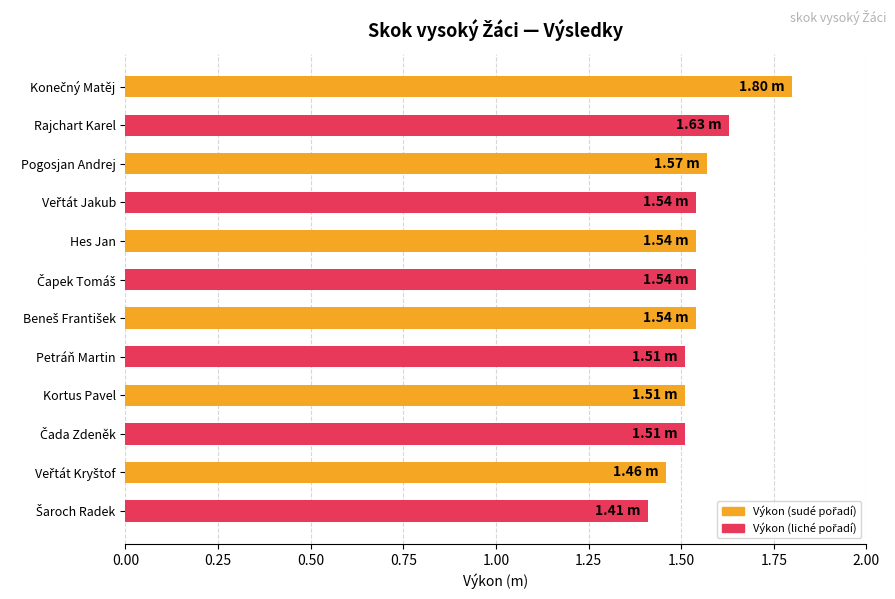

What is the sum of all values?

18.6